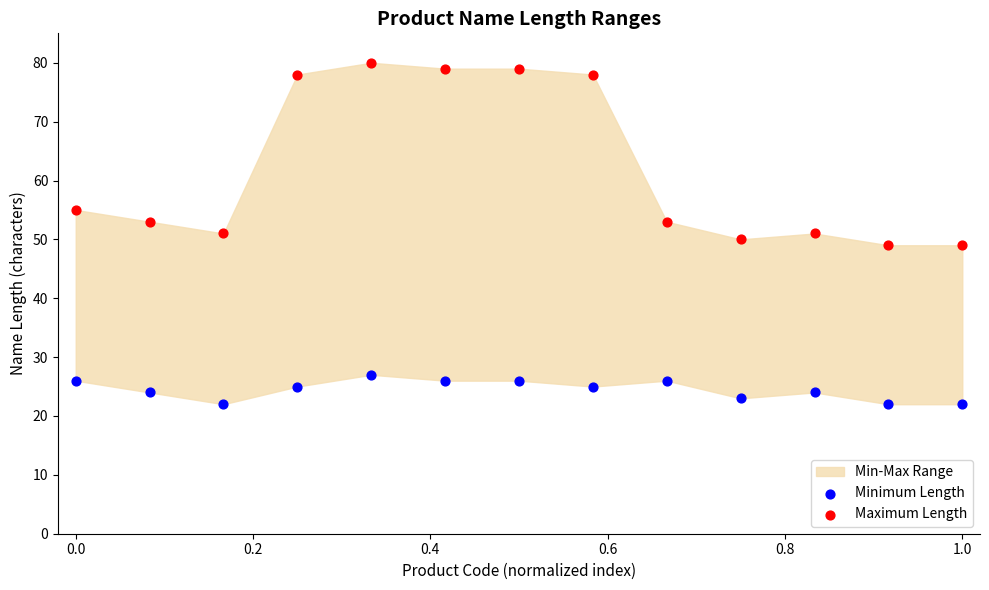

Which series has the largest Y range (max minus min)?

Maximum Length